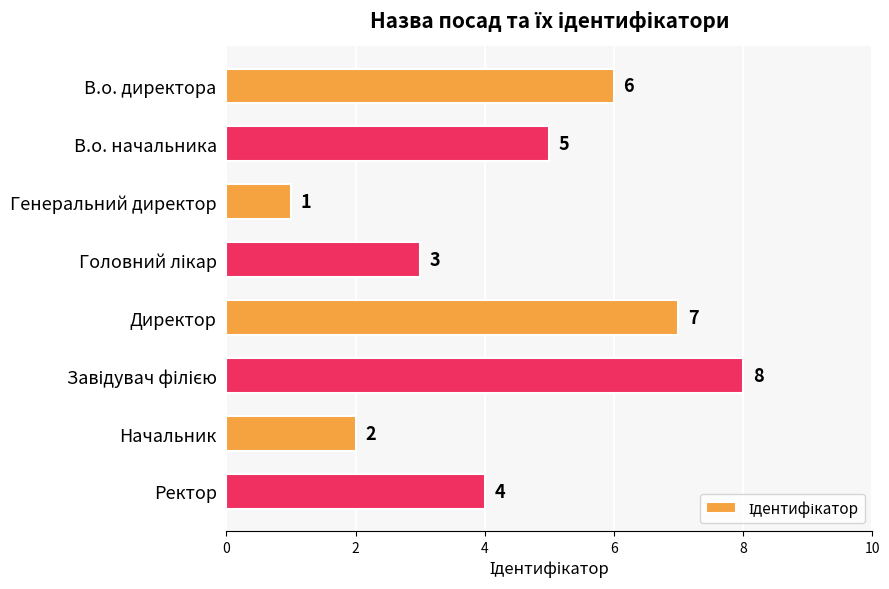

What is the maximum value shown in the chart?

8